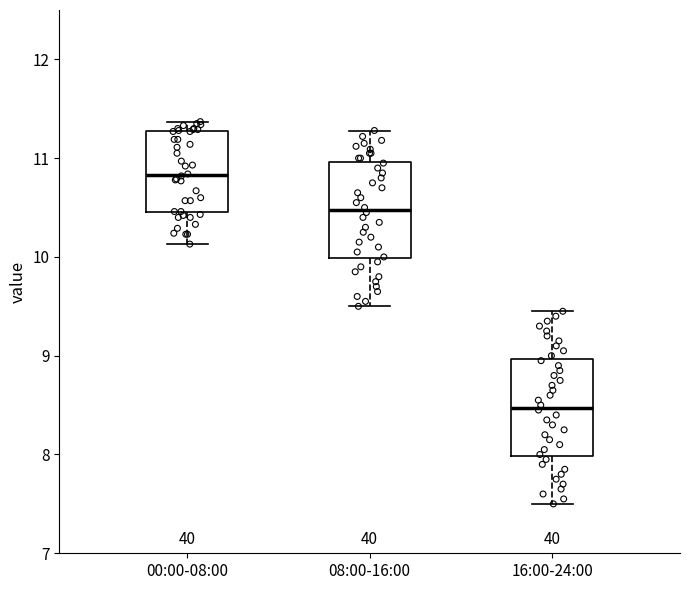

Where is the upper edge of the box for 00:00-08:00 on the y-axis? The values are not printed on the chart, so give them approximately, as read against the axis.

11.3